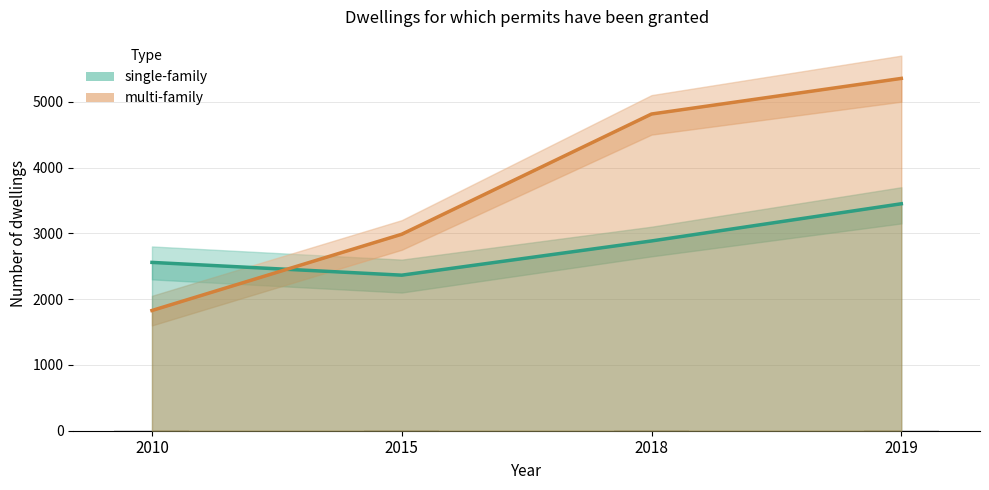

How many values in the single-family series exceed 2884?

1